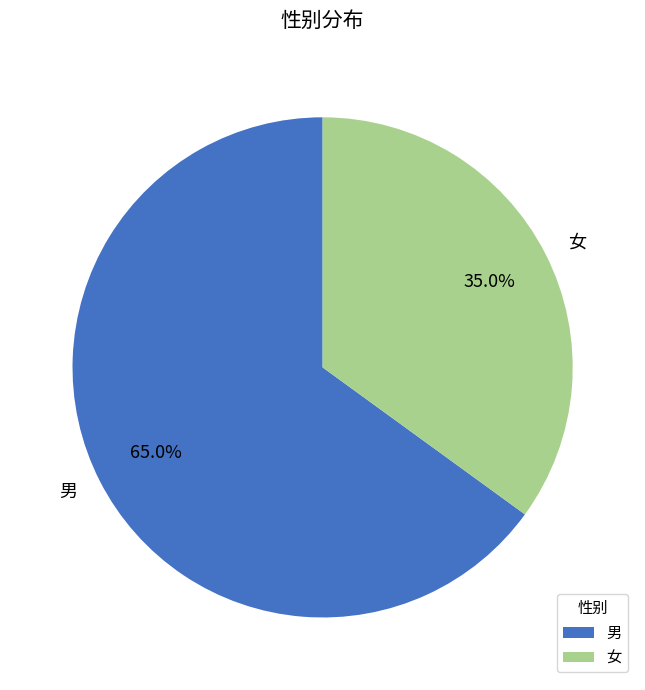

To the nearest percent, what percentage of the pie is 男?

65%